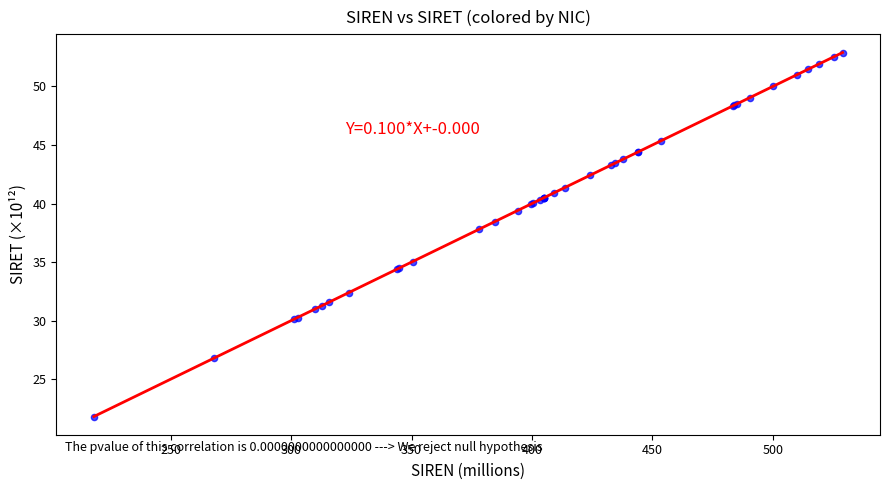

What Y value in the scatter plot is closest to 37?

37.8